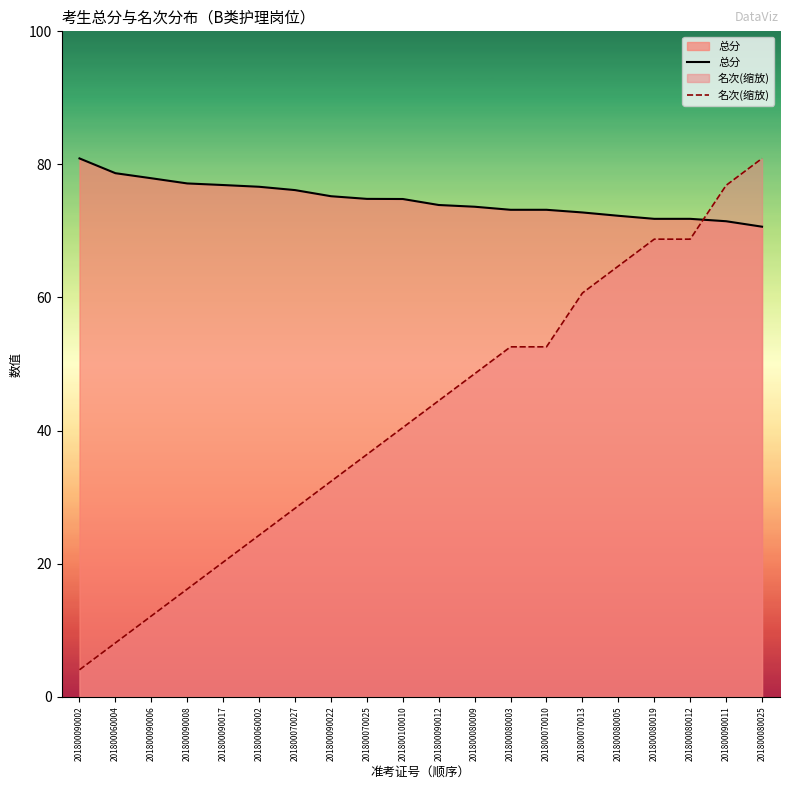

What is the label of the 9th point from the left?

201800070025